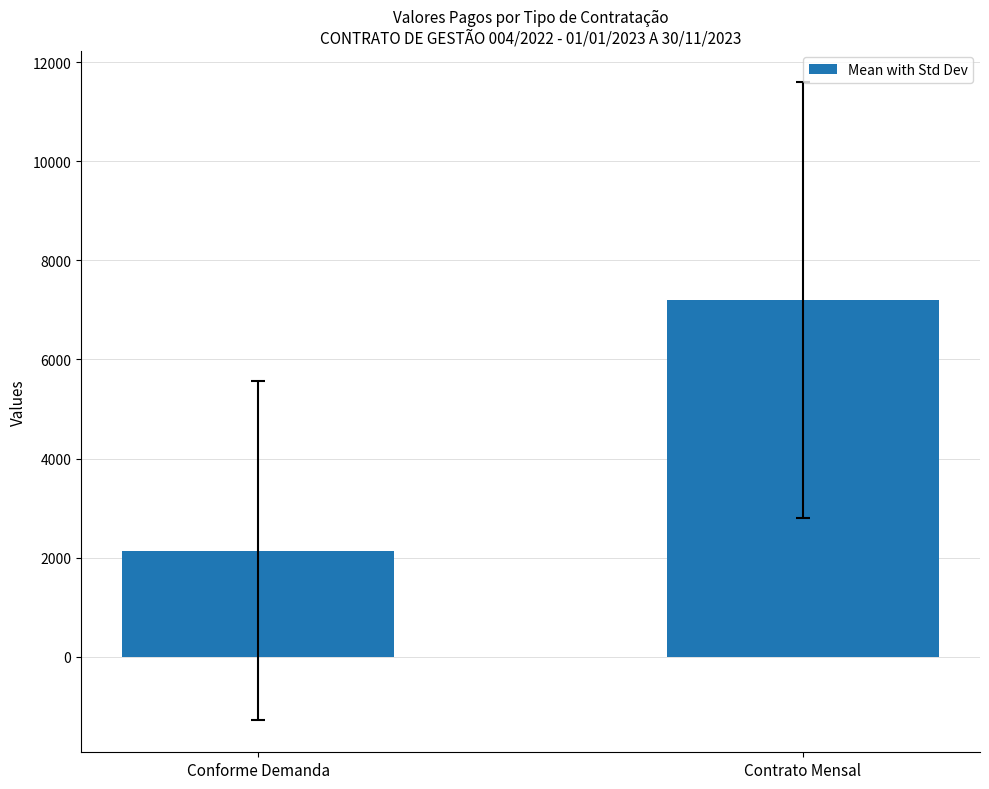

What is the difference between the values at Conforme Demanda and Contrato Mensal?

5052.9